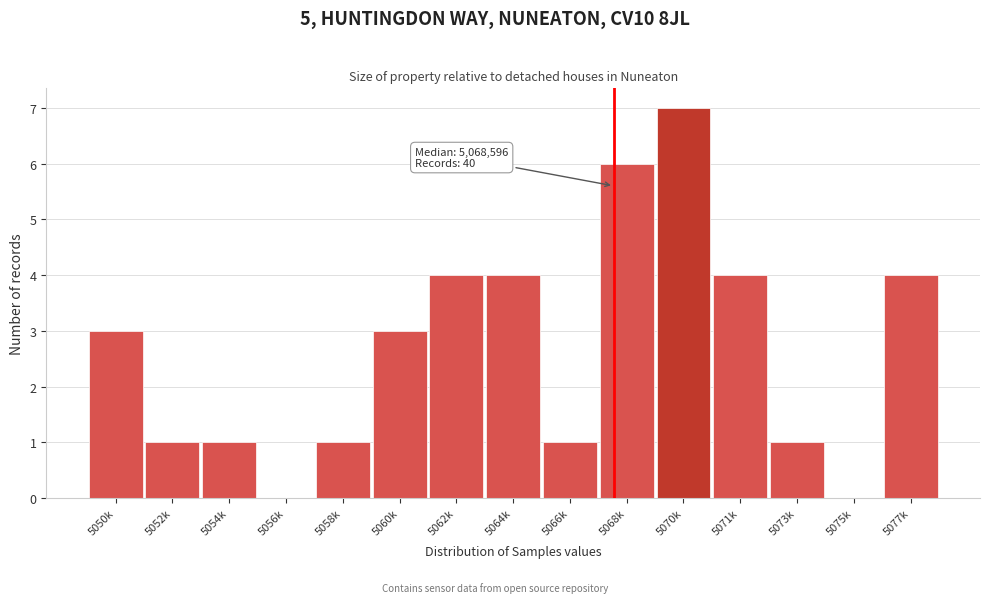

Reading left to right, extract all data points from this chart.

5050k=3	5052k=1	5054k=1	5056k=0	5058k=1	5060k=3	5062k=4	5064k=4	5066k=1	5068k=6	5070k=7	5071k=4	5073k=1	5075k=0	5077k=4